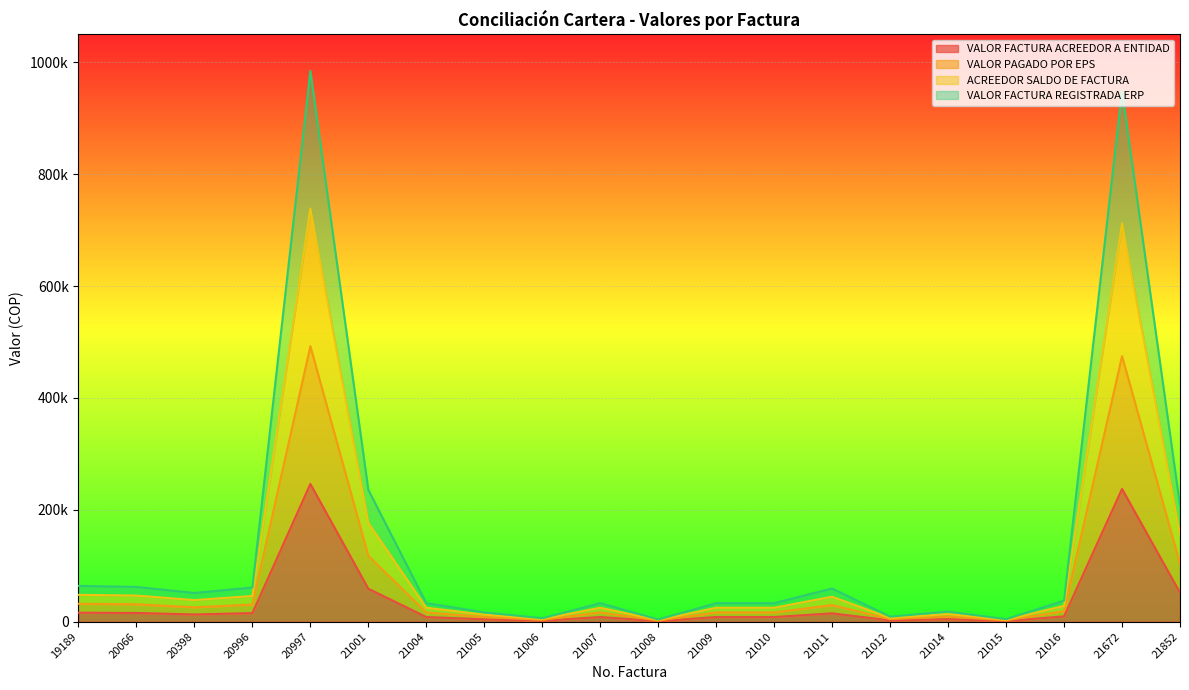

Which series has the largest total across all categories?

VALOR FACTURA REGISTRADA ERP